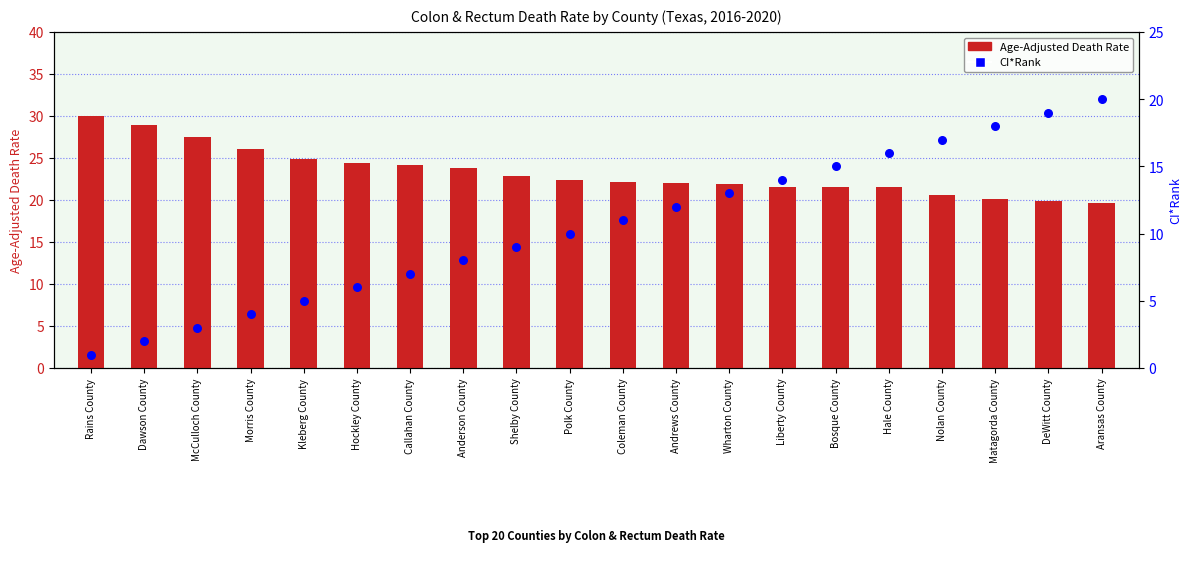

Which series has the widest spread of Y values?

CI*Rank